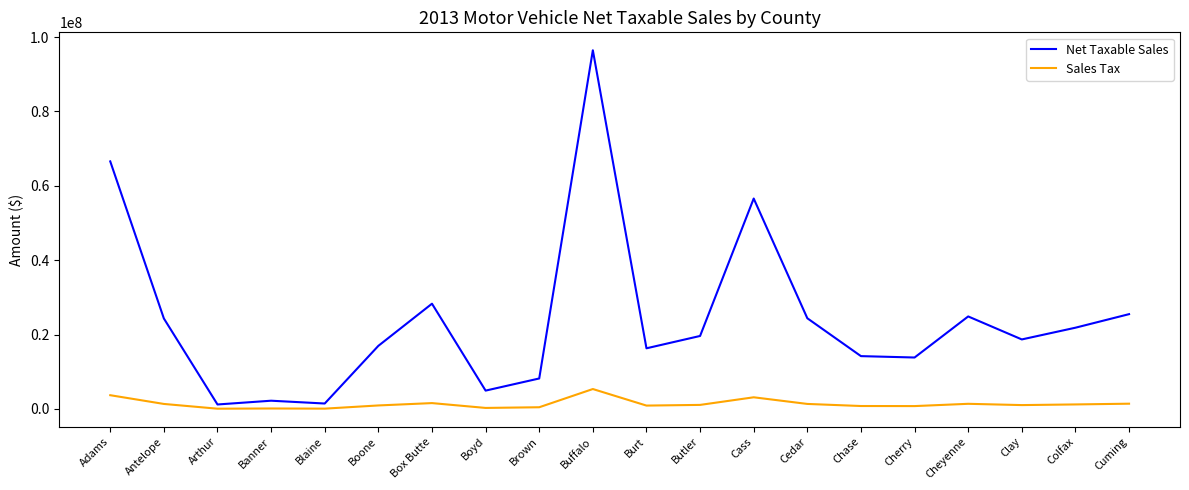

How many values in the Sales Tax series are below 1085061?

10